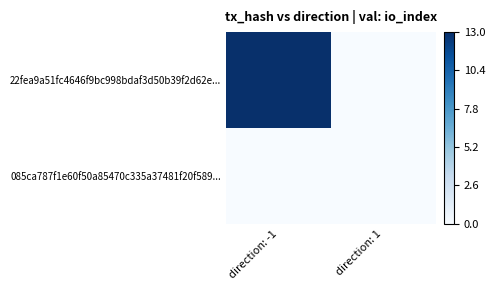

Which has a higher value, direction: 1 or direction: -1?

direction: -1